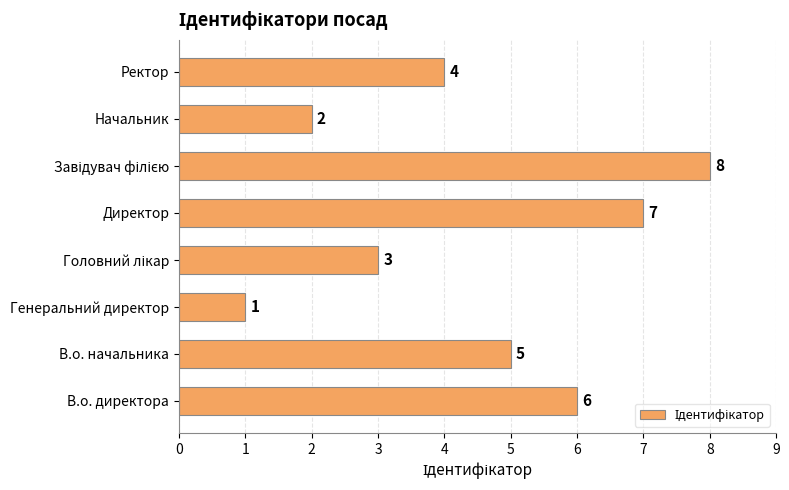

What is the difference between the maximum and minimum values?

7